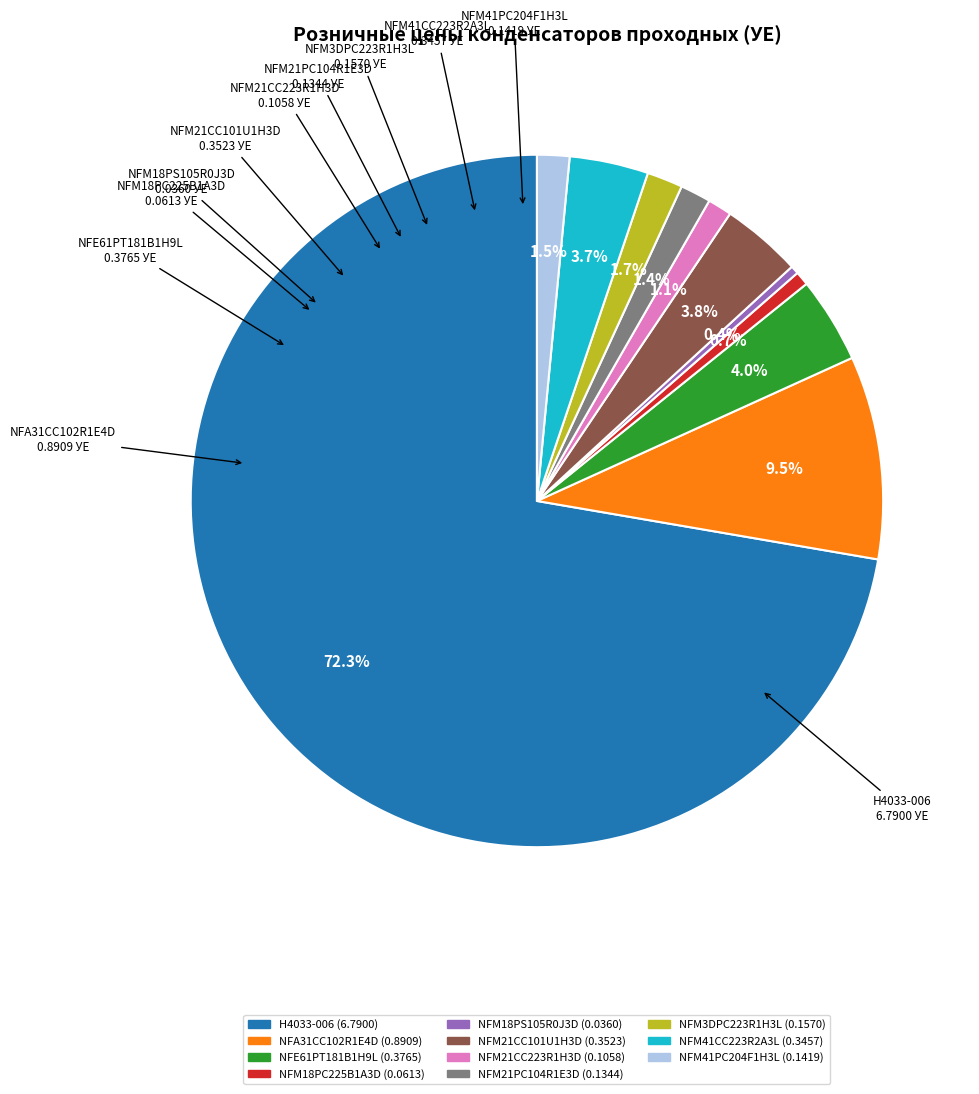

What is the largest slice in the pie chart?

H4033-006